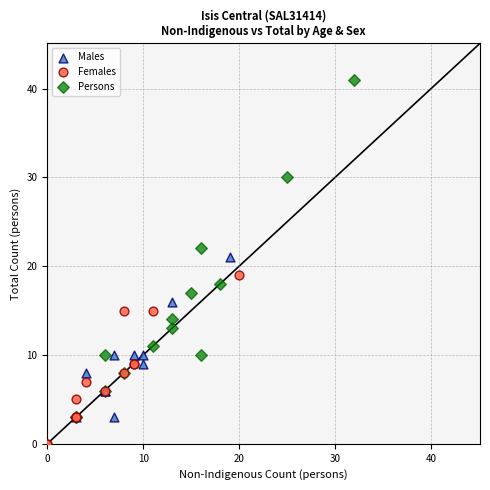

Which series has the widest spread of Y values?

Persons